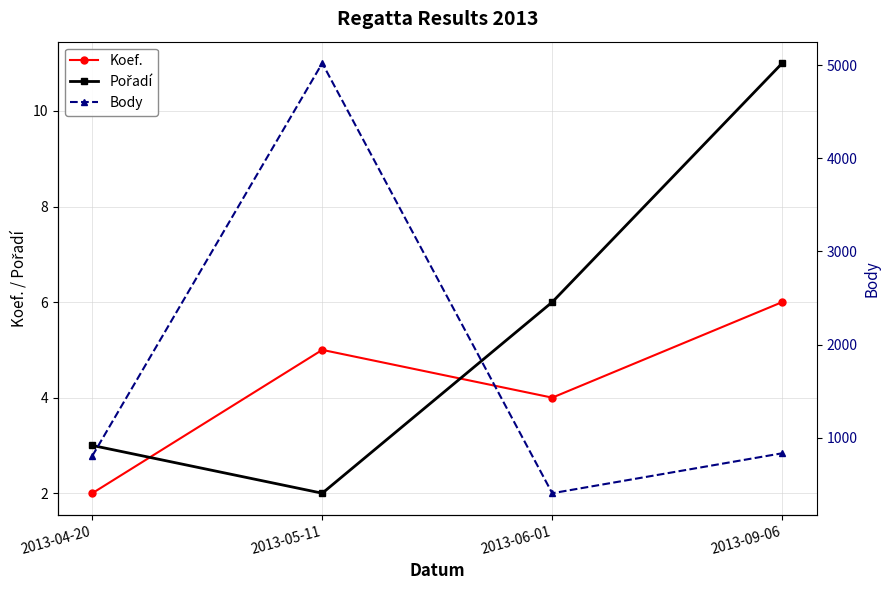

Where does the Koef. series first go above 5?

2013-09-06